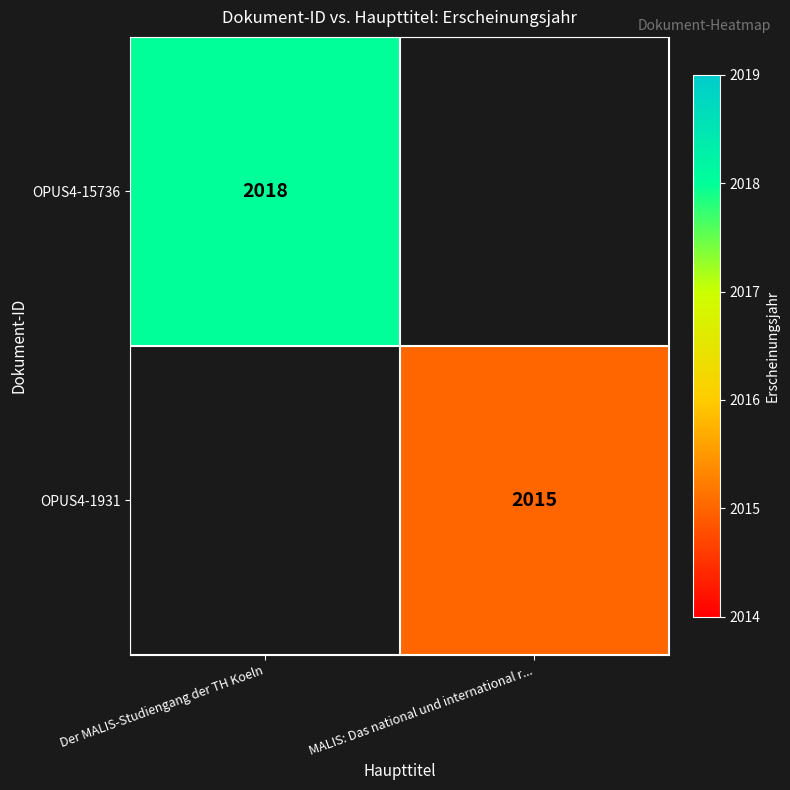

The value of OPUS4-15736 at Der MALIS-Studiengang der TH Koeln is 616. True or false?

False